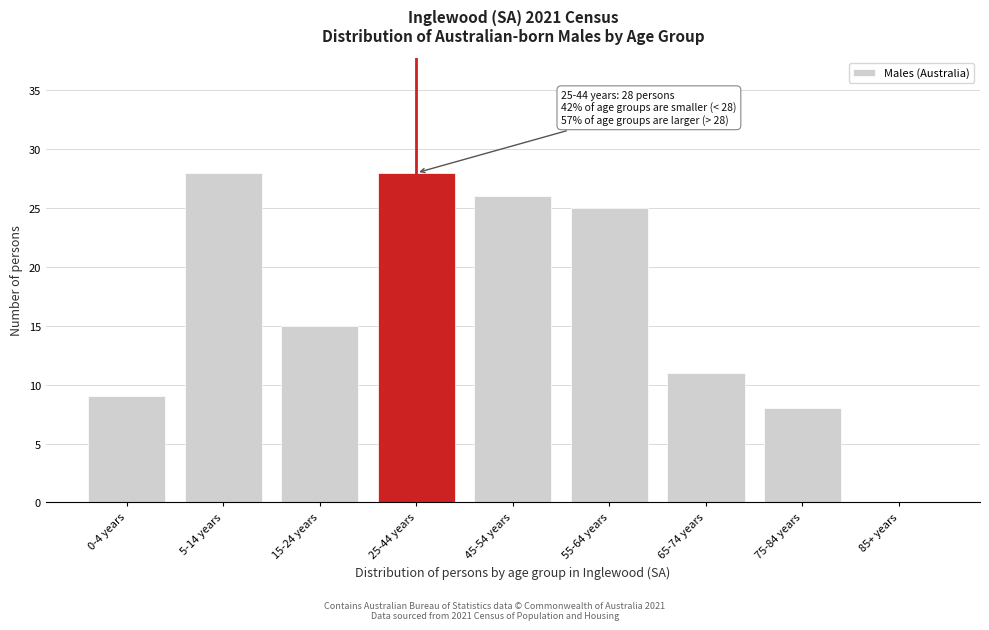

Reading left to right, transcribe all the data shown in this chart.

0-4 years=9	5-14 years=28	15-24 years=15	25-44 years=28	45-54 years=26	55-64 years=25	65-74 years=11	75-84 years=8	85+ years=0